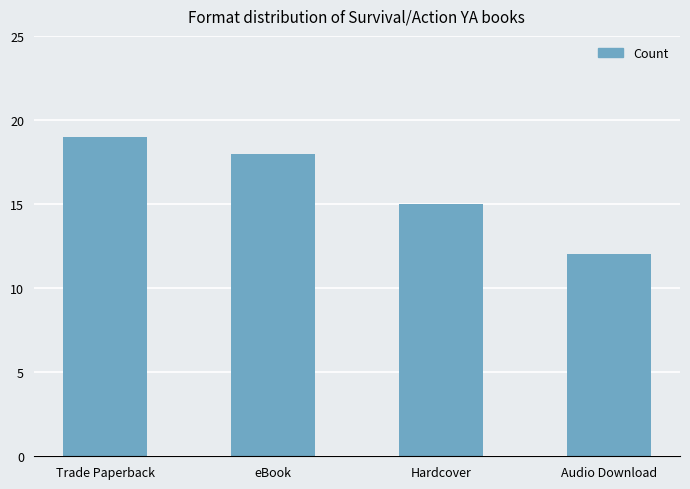

What is the average value?

16